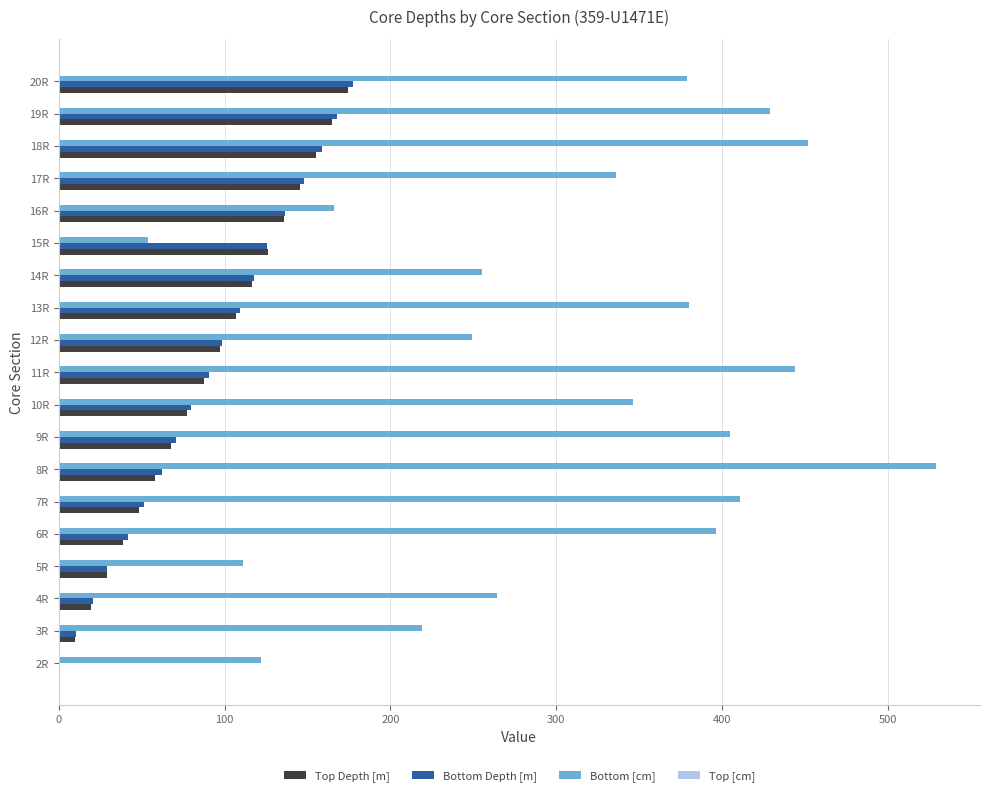

What is the total value across all series at 5R?

169.1